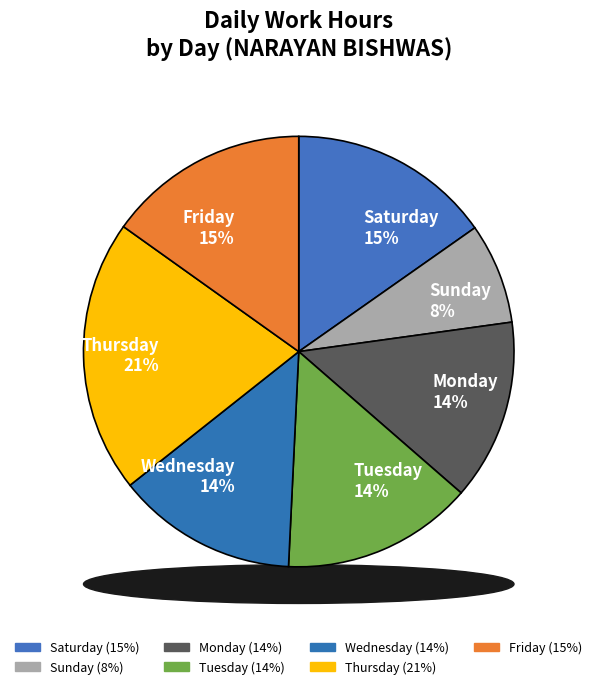

Does any single category account for the majority?

No